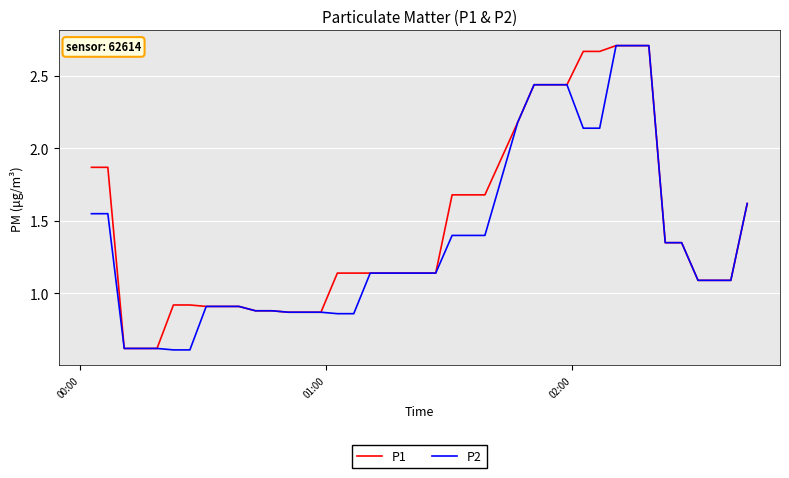

Which series has the largest total across all categories?

P1